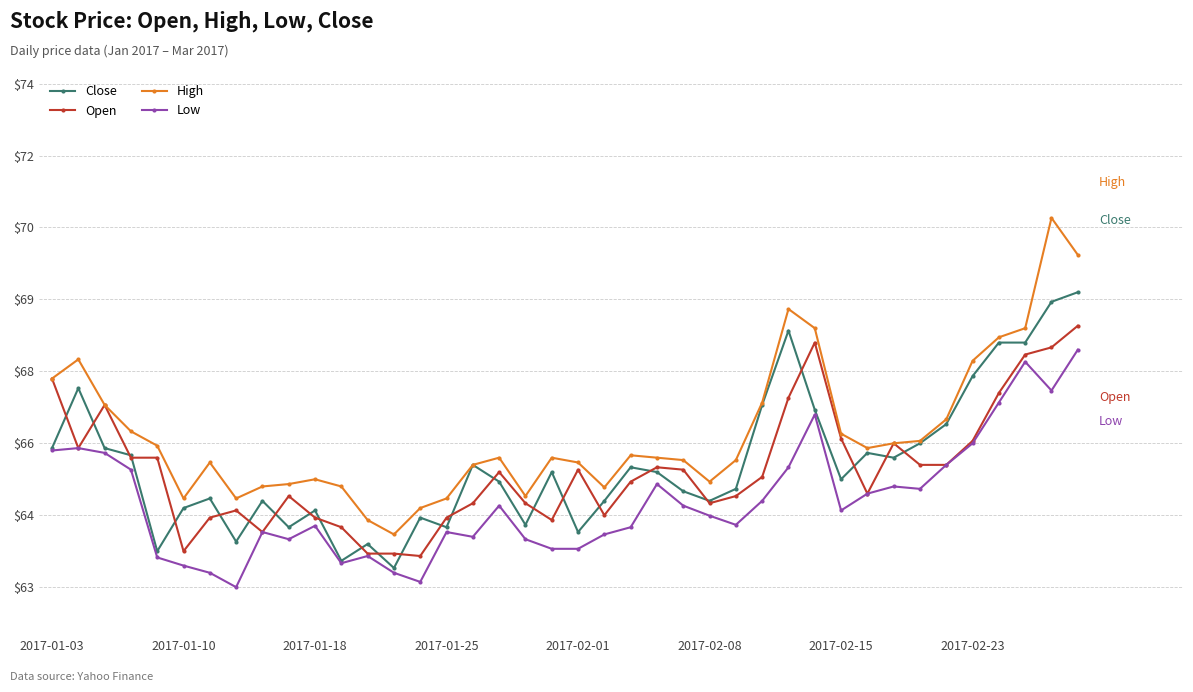

True or false: Close and Low intersect in this chart.

False